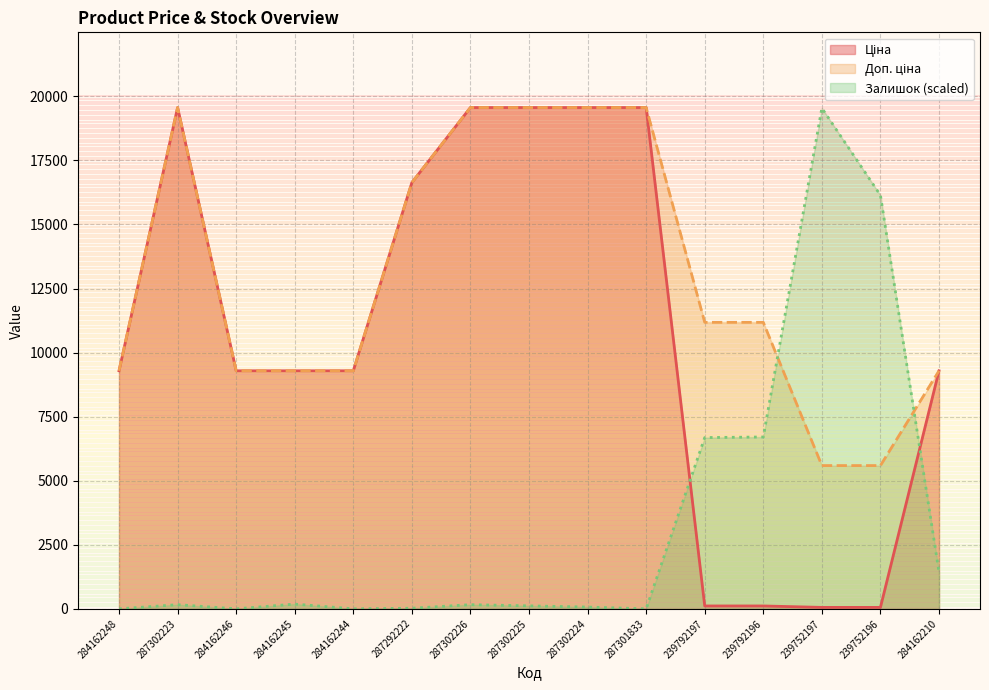

What is the difference between the Ціна values at 239792196 and 284162248?

9178.6